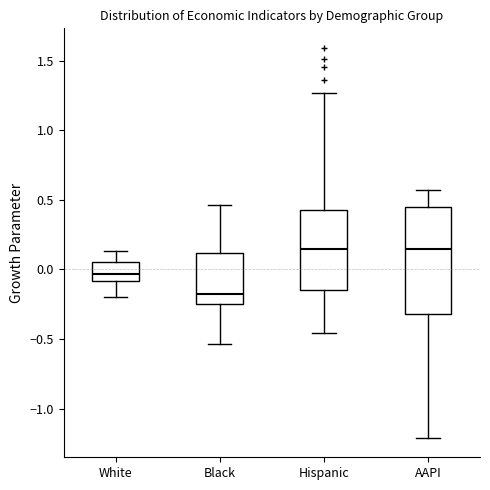

Reading left to right, transcribe this box plot: for each box, give where its median line is, the range the box spans, and where its two whiskers end, as read against the y-axis. The values are not printed on the chart, so give them approximately, as read against the axis.

White: median -0.05, box -0.10 to 0.05, whiskers -0.20 to 0.15
Black: median -0.20, box -0.25 to 0.10, whiskers -0.55 to 0.45
Hispanic: median 0.15, box -0.15 to 0.45, whiskers -0.45 to 1.25
AAPI: median 0.15, box -0.30 to 0.45, whiskers -1.20 to 0.55